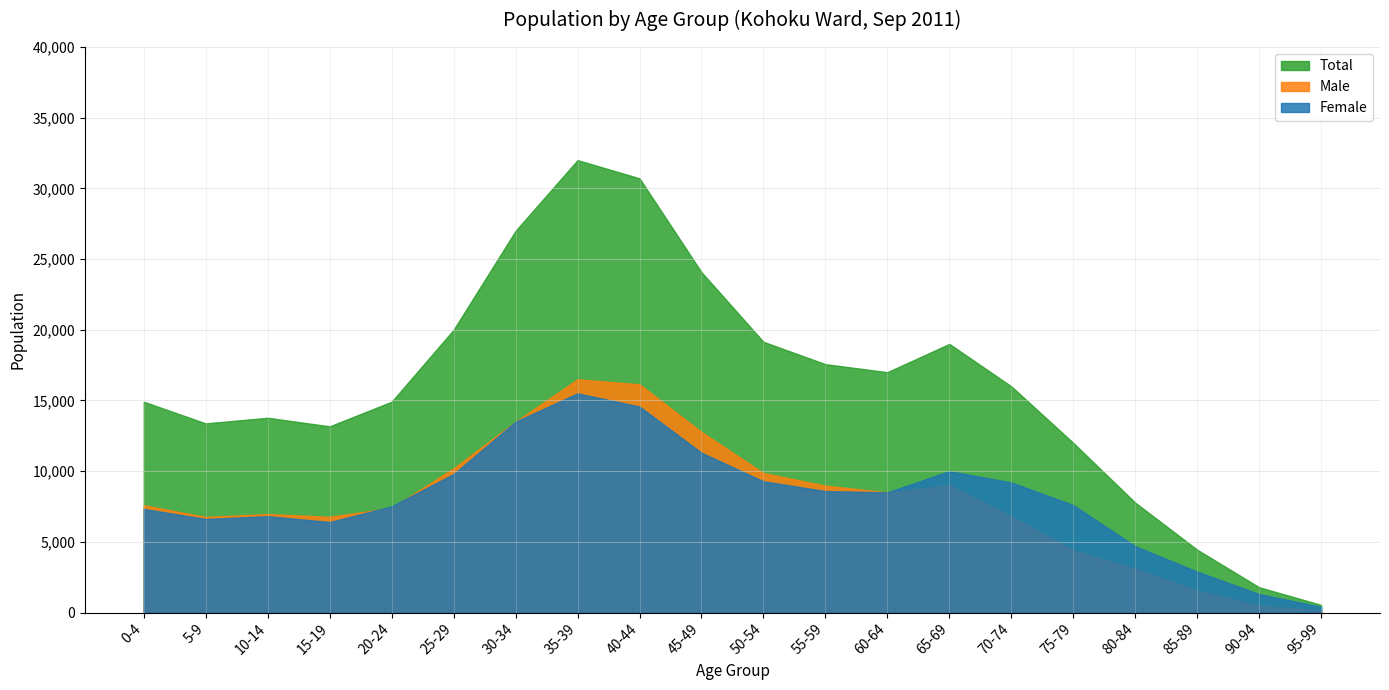

What value does the Female series have at 65-69, to the nearest 100?

10000